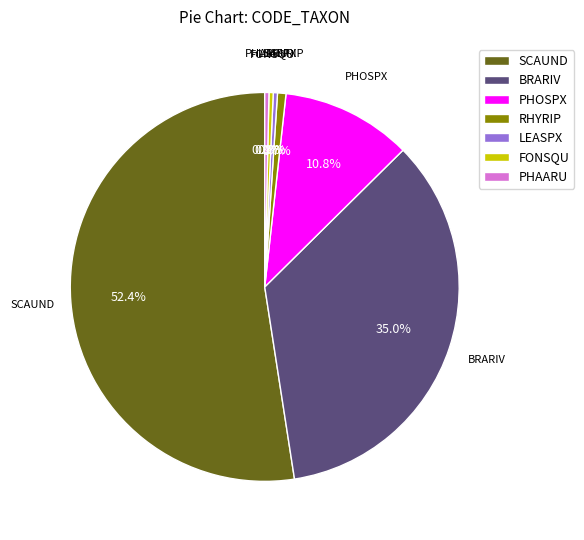

Between PHOSPX and LEASPX, which is larger?

PHOSPX